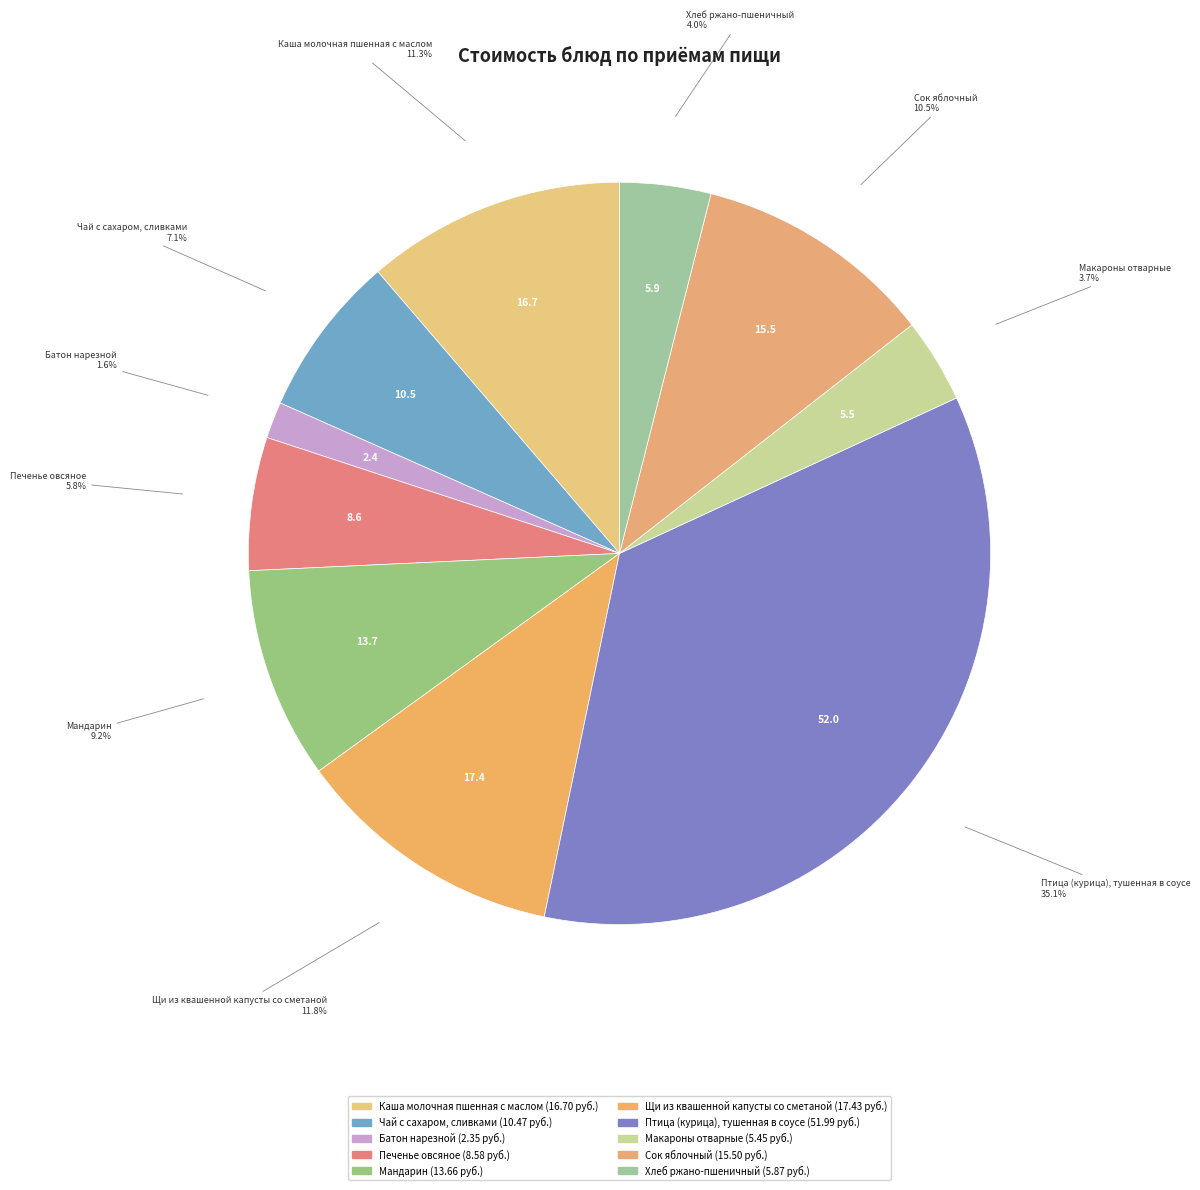

Is Щи из квашенной капусты со сметаной the majority of the pie?

No